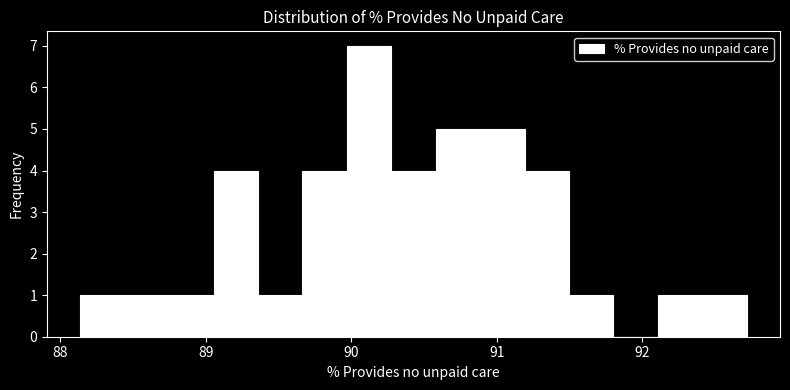

Read against the x-axis, roughly where is the centre of the tallest bar?

90.1